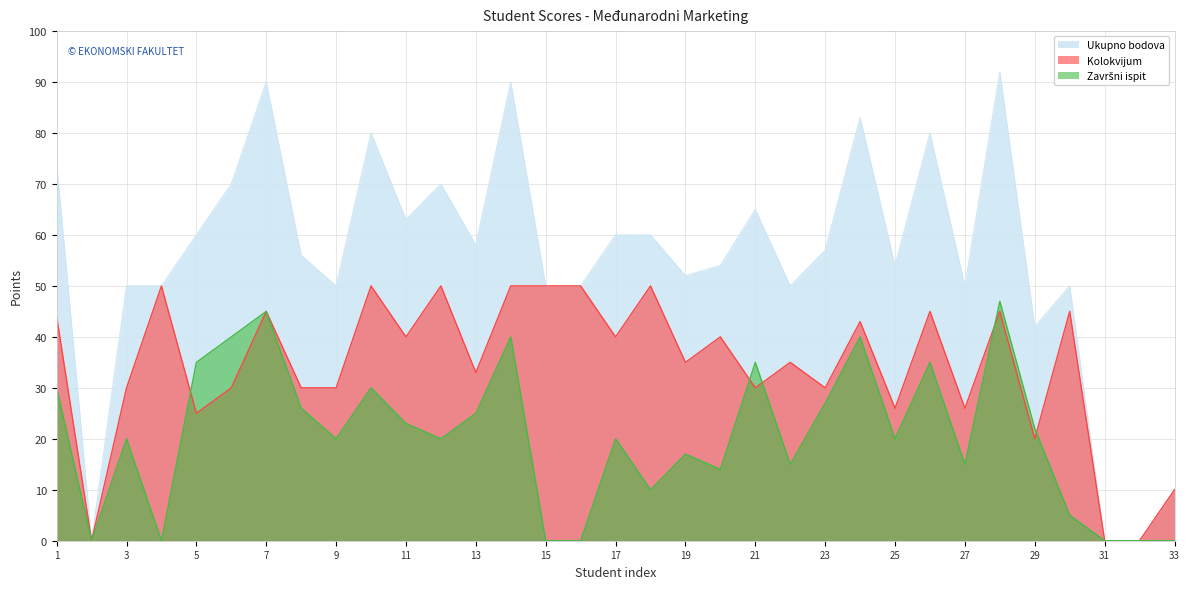

What is the value of the Završni ispit point at the 1st from the left?

30